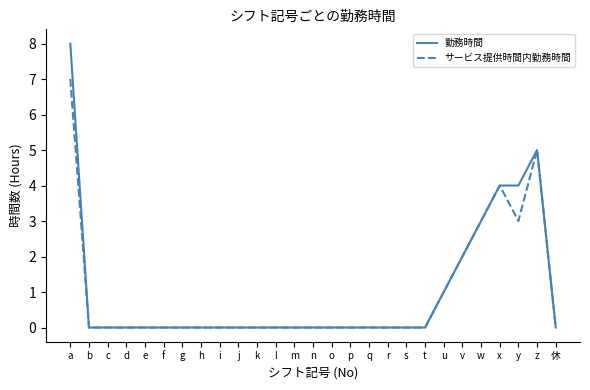

Rank the series by their average value, from highest to lowest.

勤務時間, サービス提供時間内勤務時間